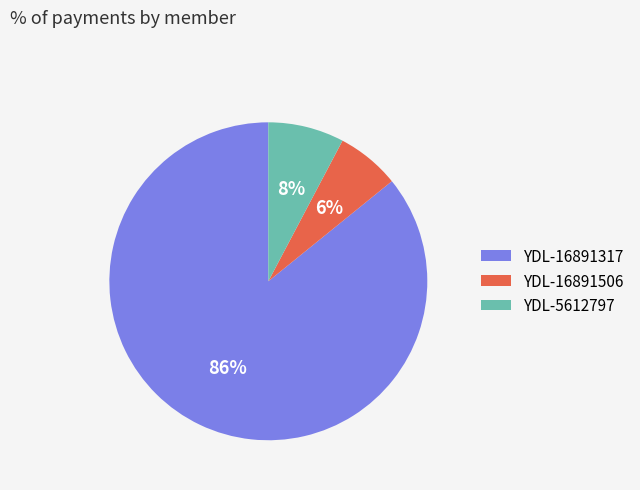

What percentage is the YDL-16891506 slice, to the nearest percent?

6%